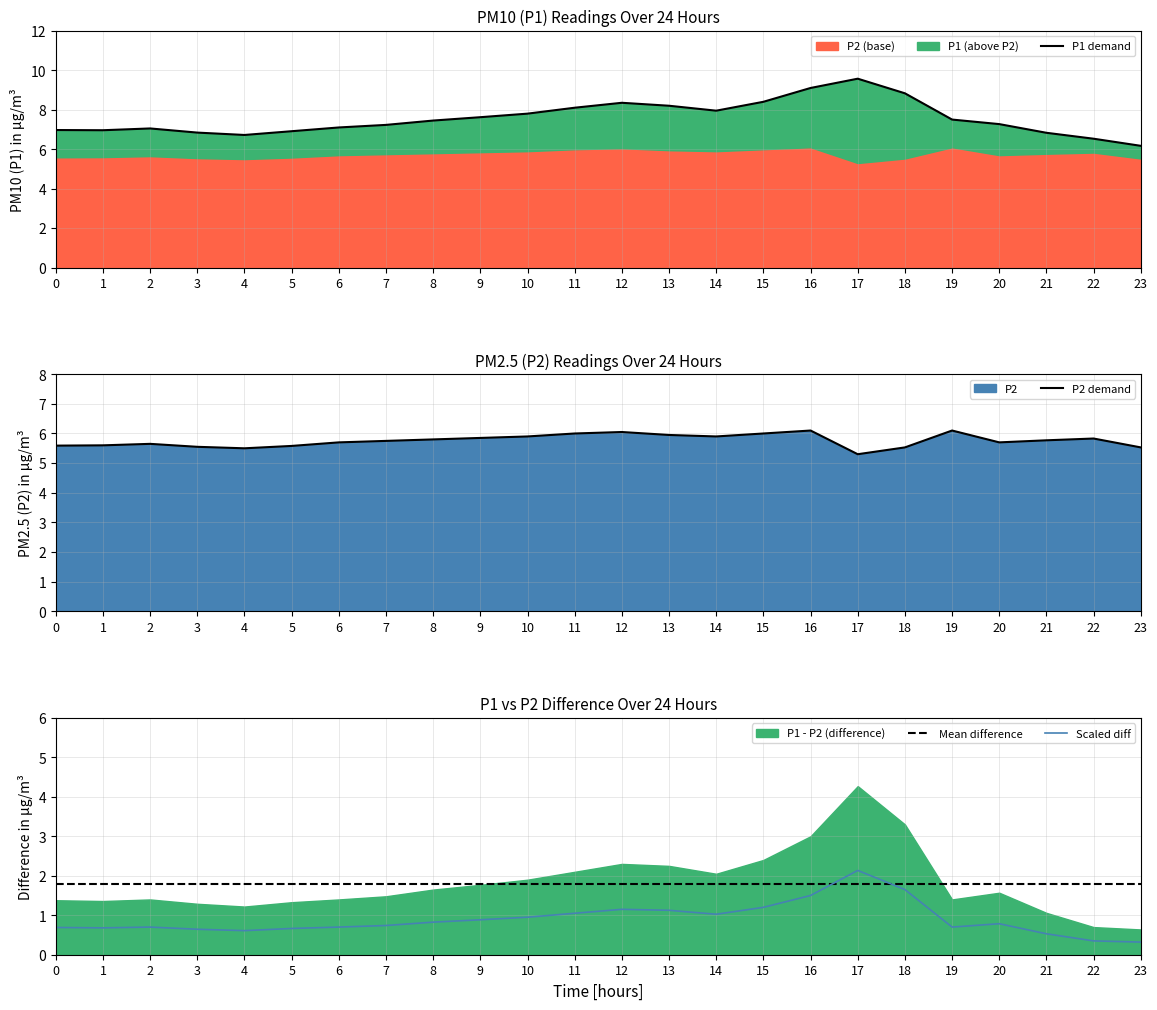

What is the sum of the P2 demand values at 15 and 10?

11.9